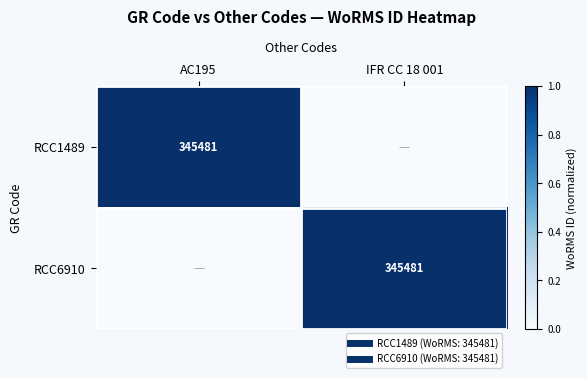

The value of RCC1489 at IFR CC 18 001 is 1. True or false?

False